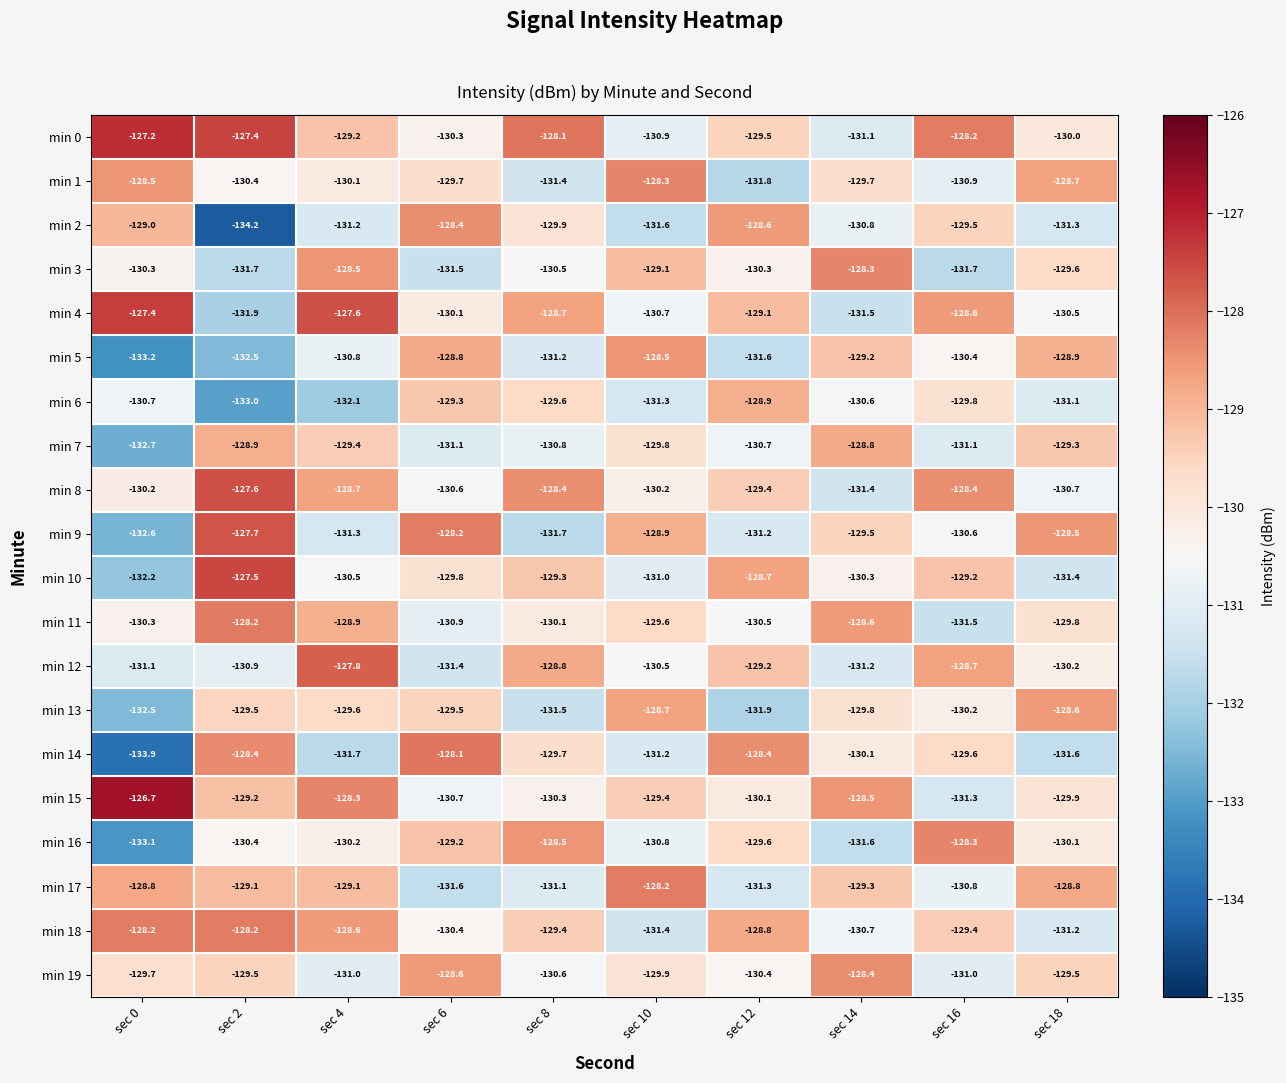

Which series has the largest total across all categories?

min 0